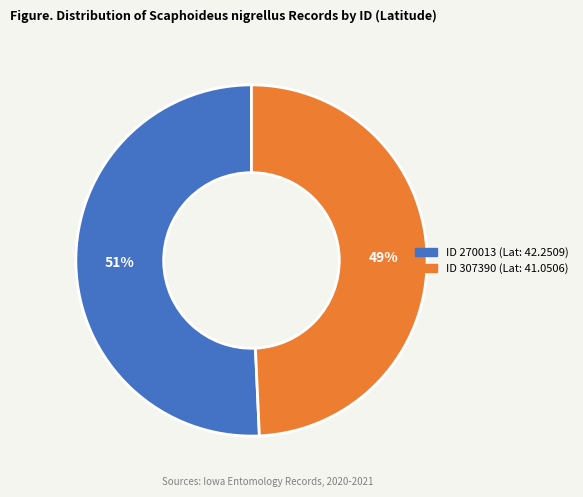

Is there a majority slice in this chart?

Yes